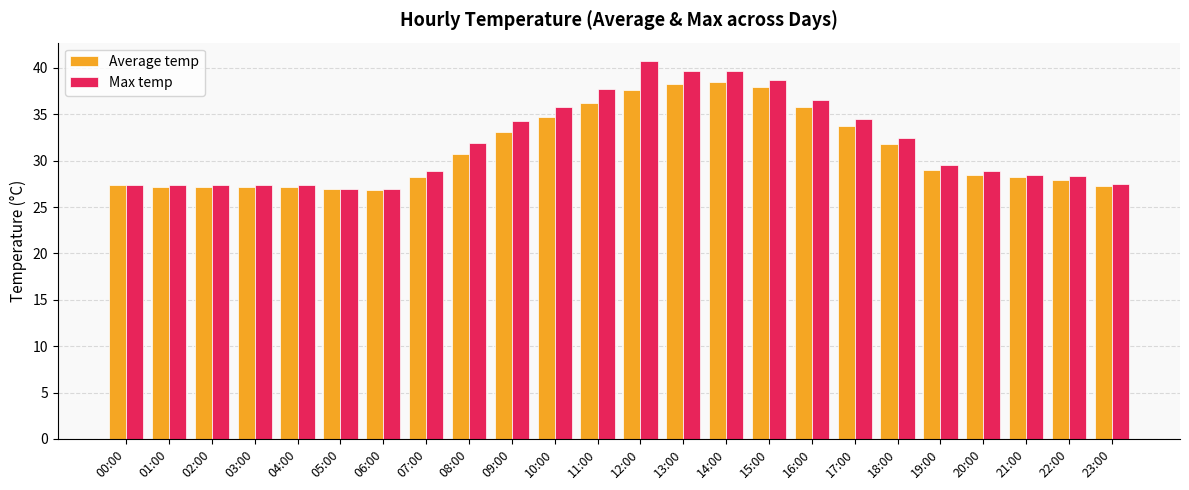

What are all the series names shown in the legend?

Average temp, Max temp